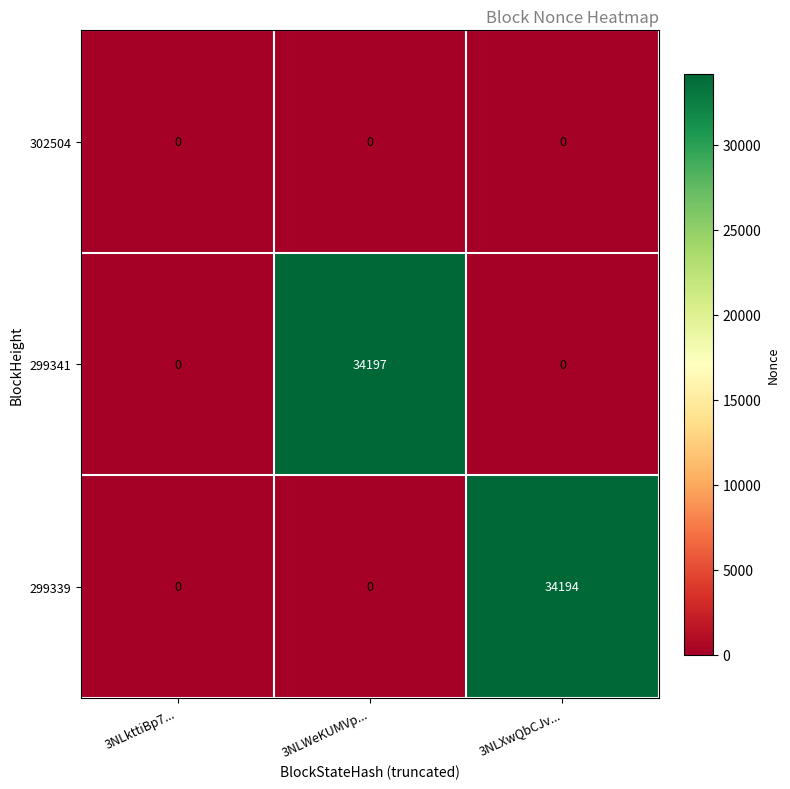

True or false: 299339 has a value of 34194 at 3NLXwQbCJv....

True